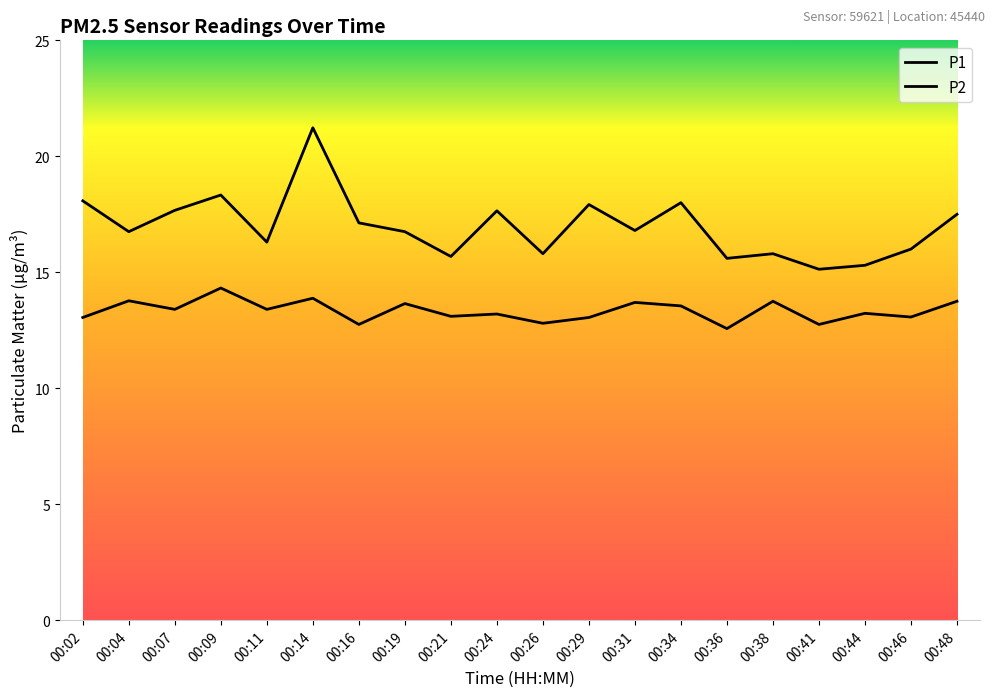

Does the chart have visible grid lines?

No